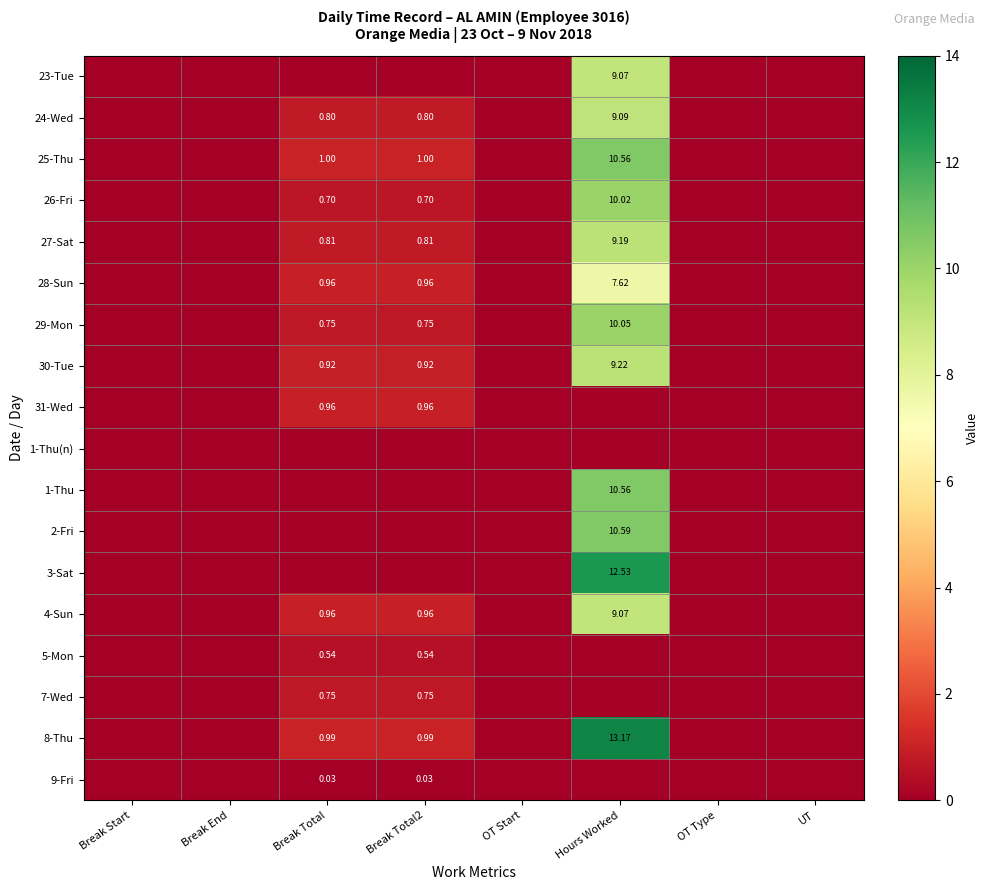

Where is 5-Mon nearest to the value 0?

Break Start